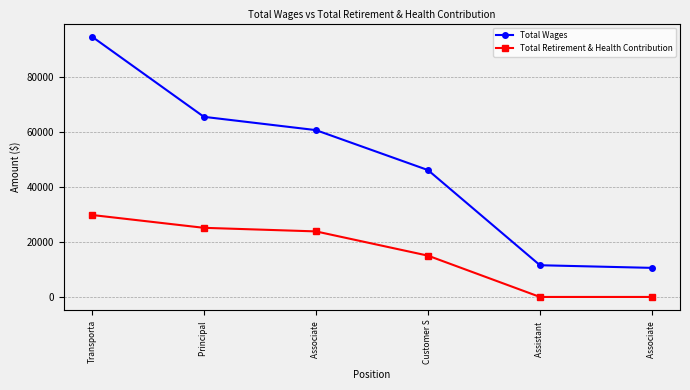

At which label does Total Retirement & Health Contribution first exceed 23791?

Transporta